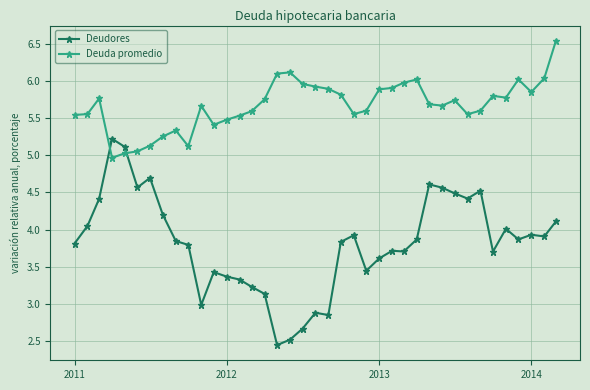

Which series has the largest total across all categories?

Deuda promedio